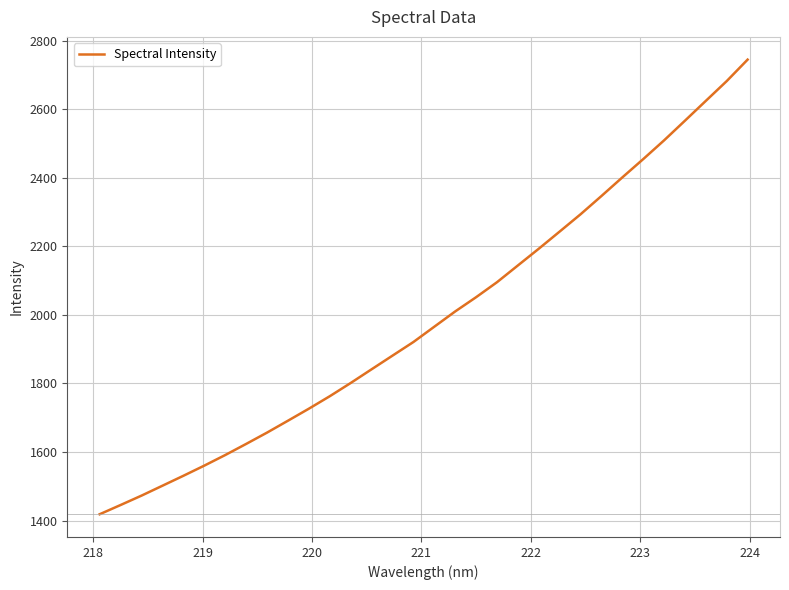

What is the smallest value displayed?

1418.3